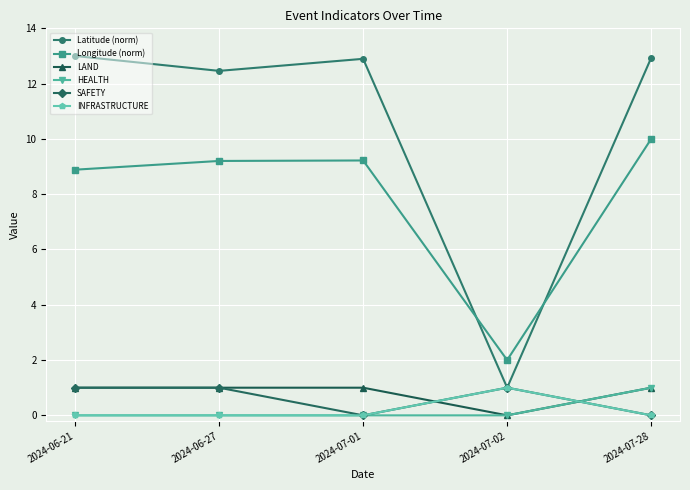

Reading left to right, extract all data points from this chart.

Latitude (norm): 13.0	12.5	12.9	1.0	12.9
Longitude (norm): 8.9	9.2	9.2	2.0	10.0
LAND: 1.0	1.0	1.0	0.0	1.0
HEALTH: 0.0	0.0	0.0	0.0	1.0
SAFETY: 1.0	1.0	0.0	1.0	0.0
INFRASTRUCTURE: 0.0	0.0	0.0	1.0	0.0